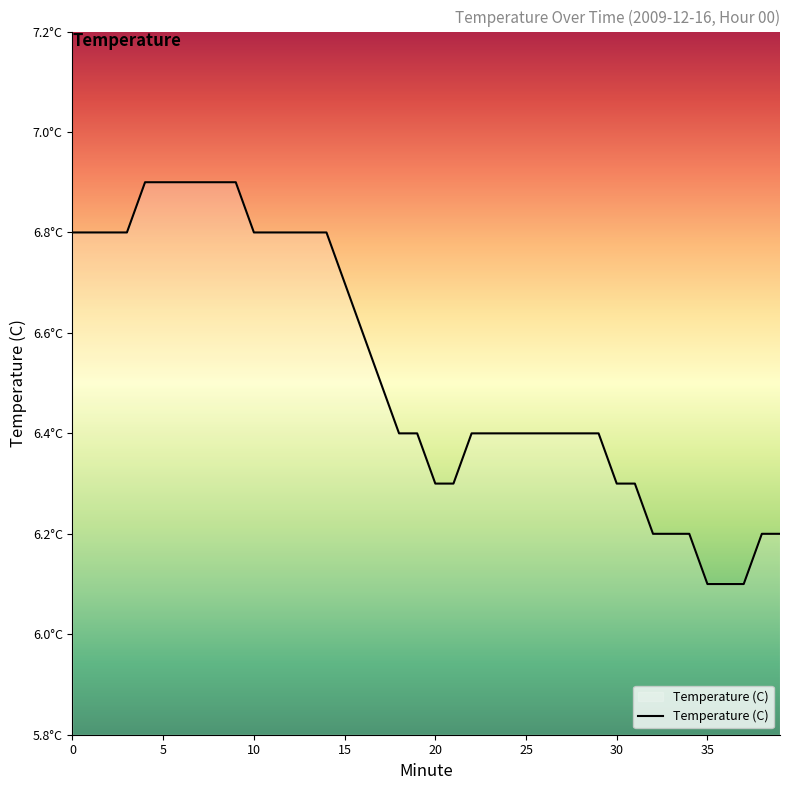

Does the chart display data point markers on the line(s)?

No